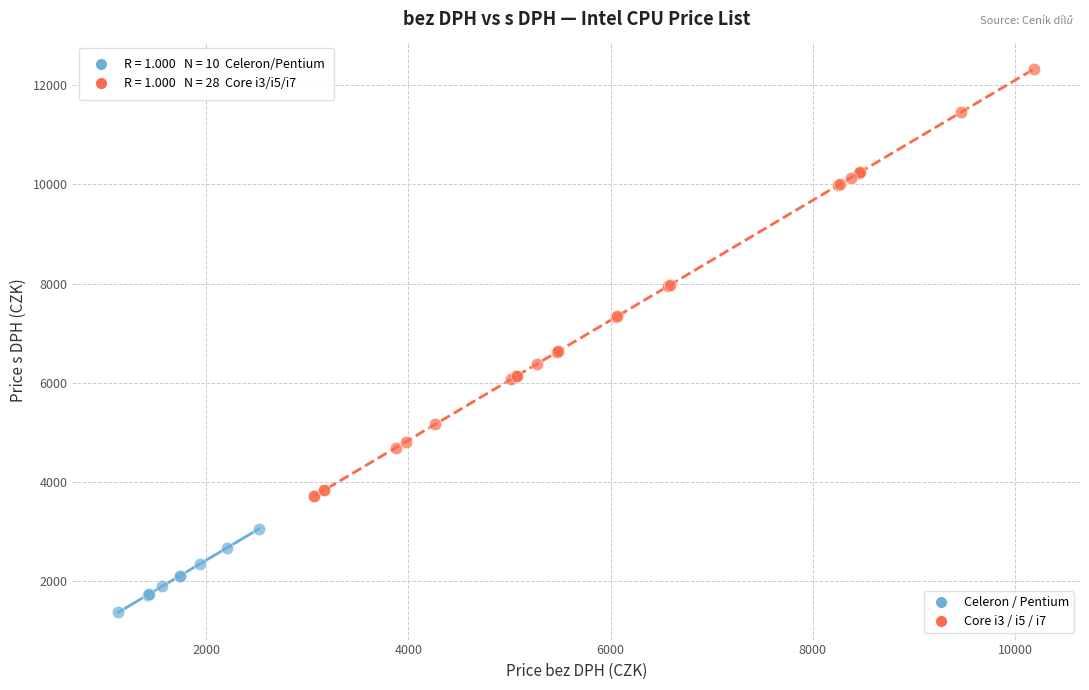

Which series has the widest spread of Y values?

Core i3 / i5 / i7